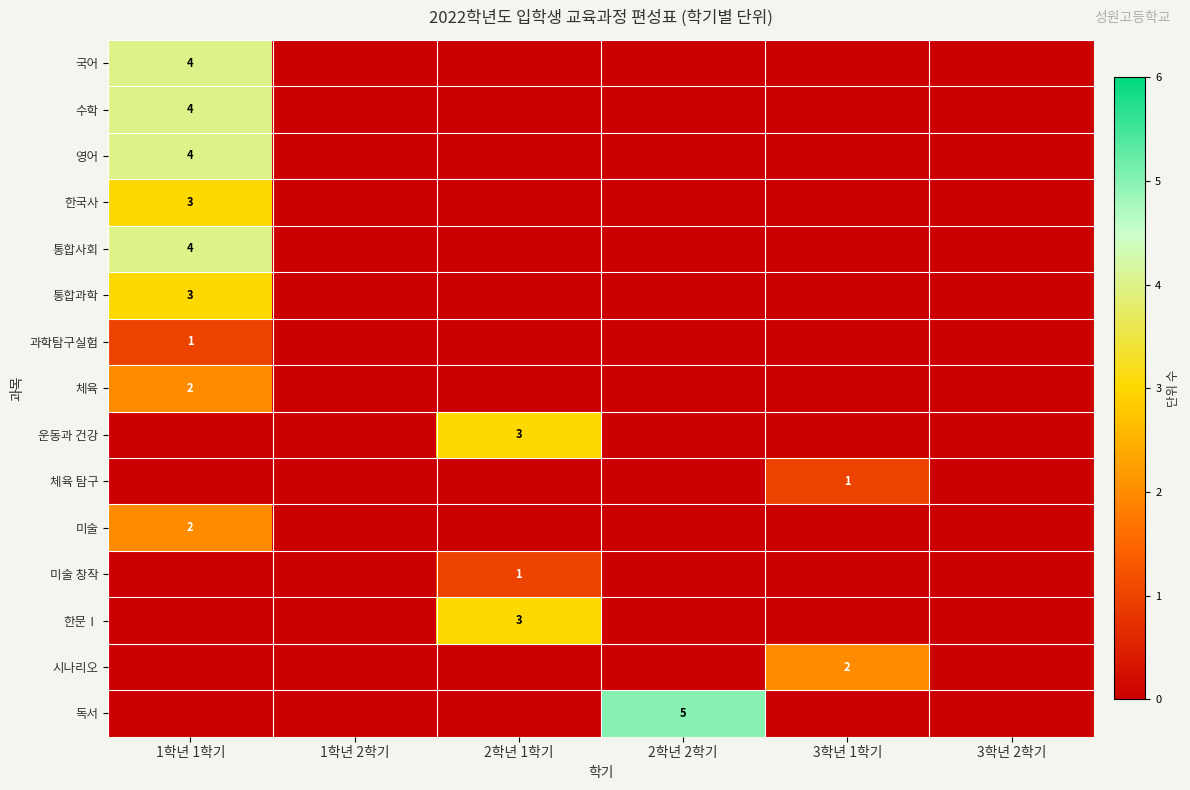

The value of 통합사회 at 1학년 1학기 is 1. True or false?

False